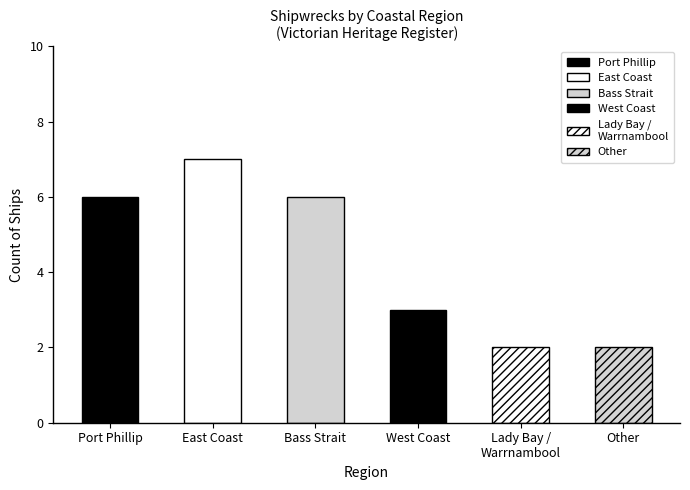

What is the value of the 5th bar from the left?

2